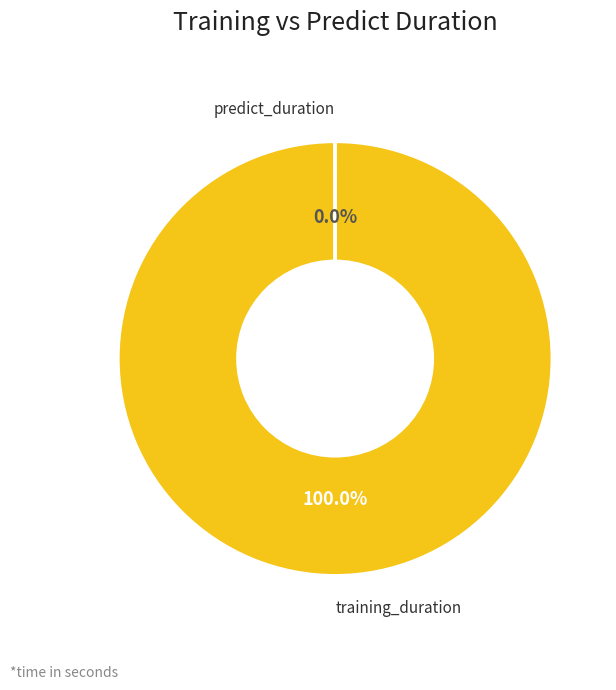

Which slice is the largest?

training_duration